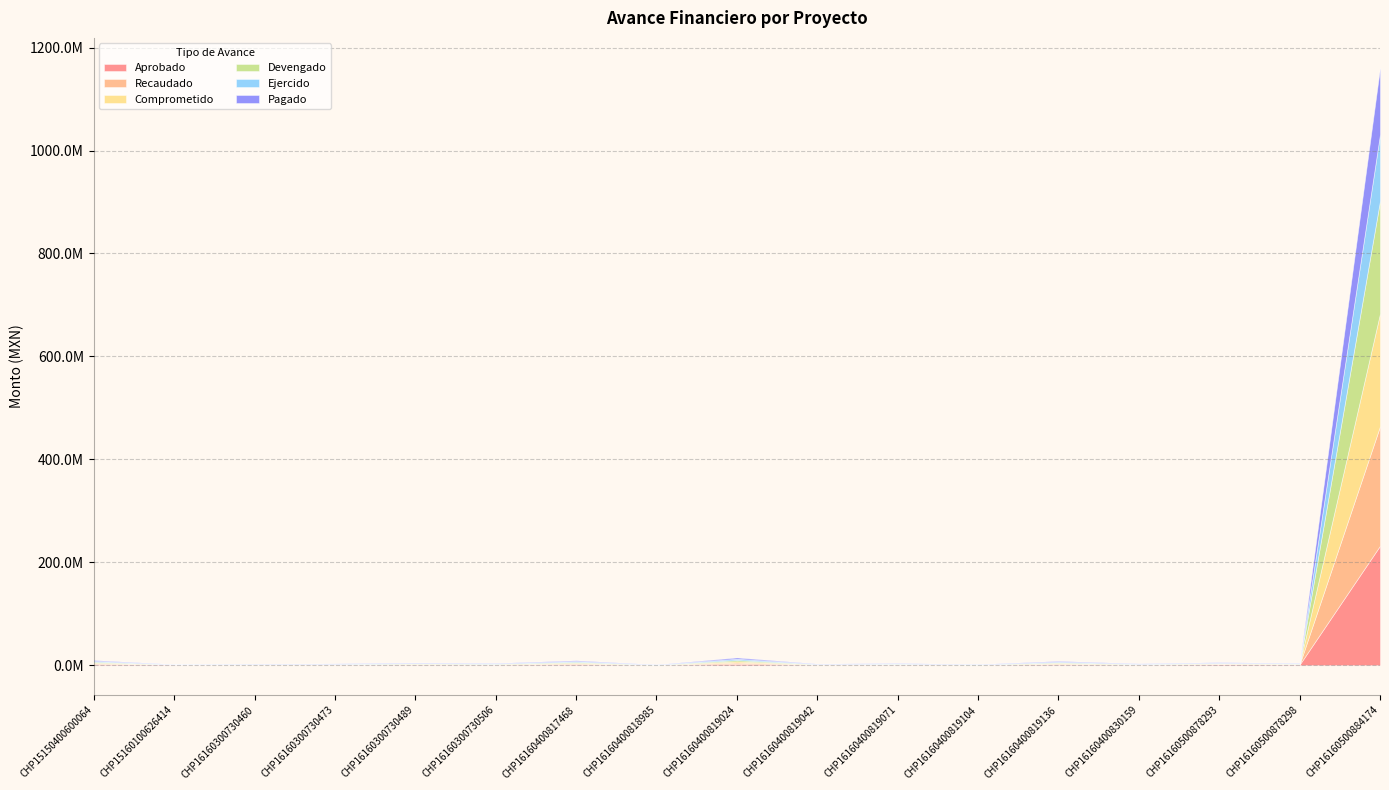

How many data points in Ejercido are above 692723?

9